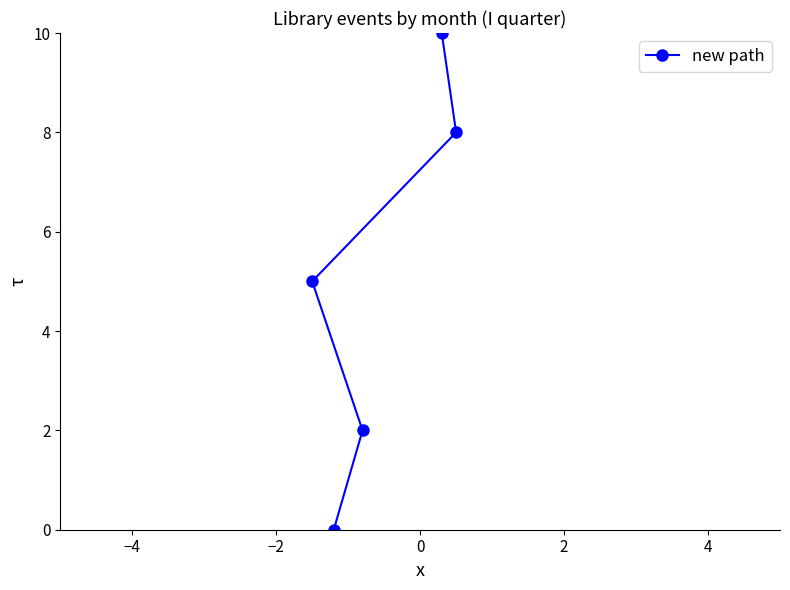

What is the average value?

5